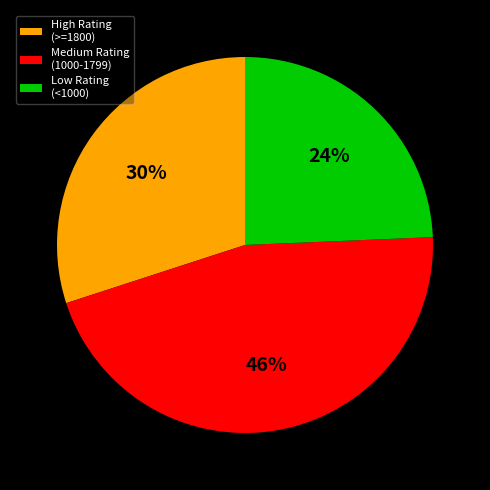

Does any single category account for the majority?

No